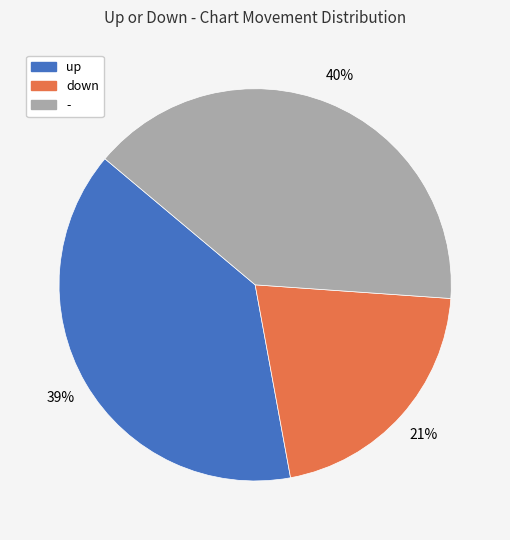

Is it true that down is 21% of the pie?

True